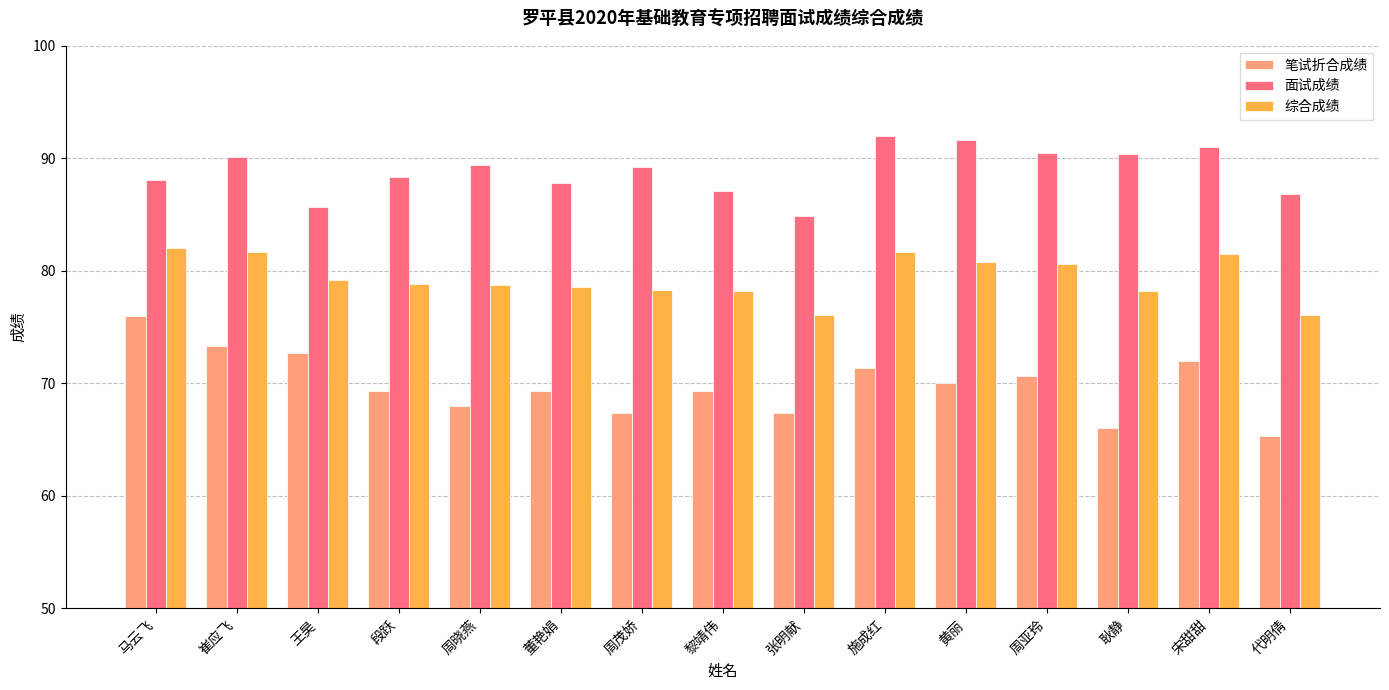

What is the approximate value of 笔试折合成绩 at 崔应飞?

73.3